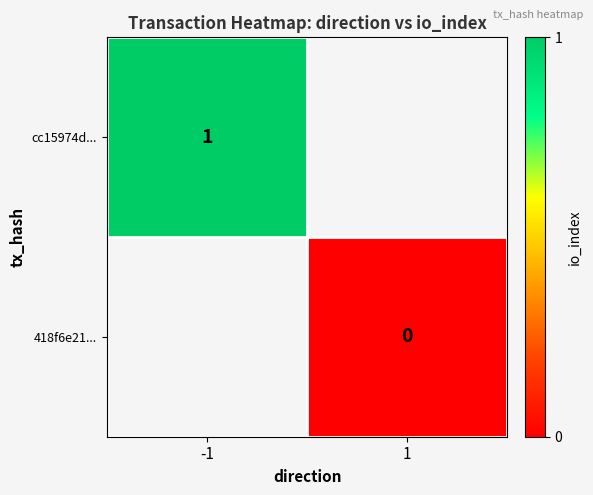

How many categories are shown in the chart?

2